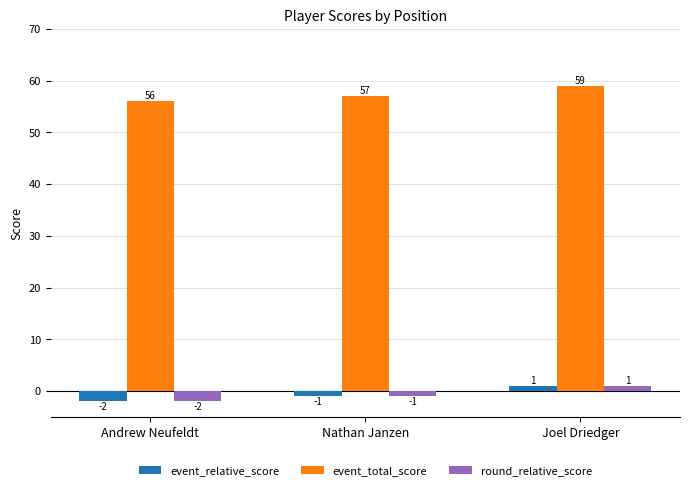

At which label does event_relative_score first exceed -1?

Joel Driedger